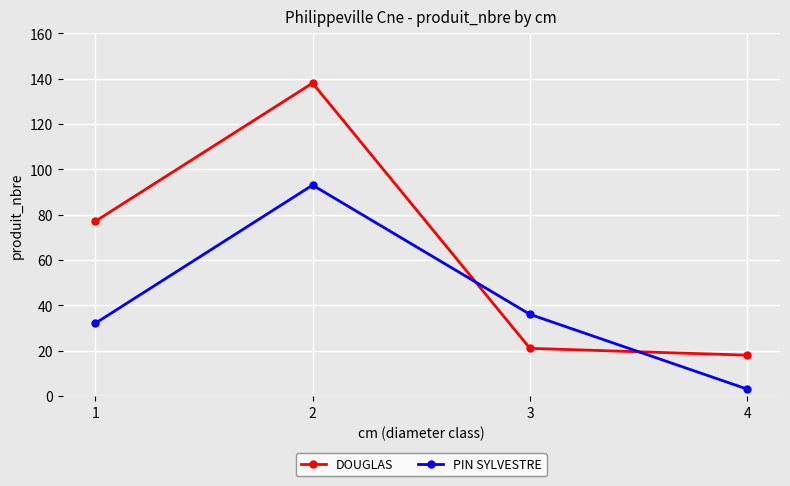

Reading right to left, what are all the values shown in this chart?

DOUGLAS: 18	21	138	77
PIN SYLVESTRE: 3	36	93	32